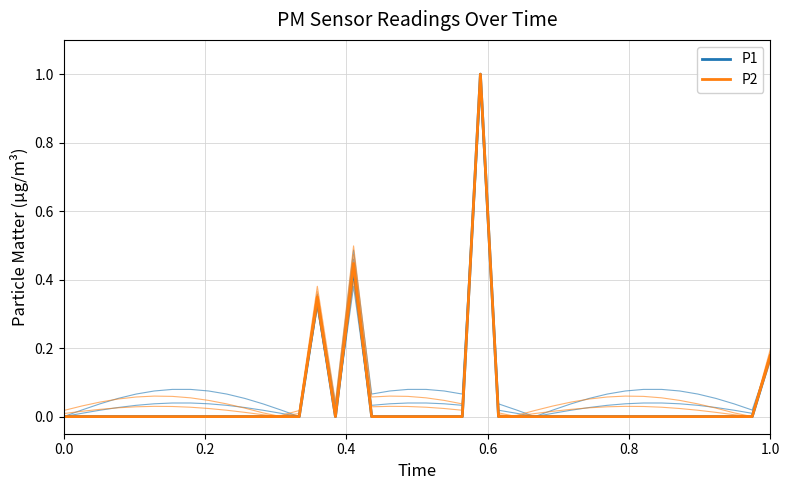

True or false: P1 has more than 1 interior local peaks.

True